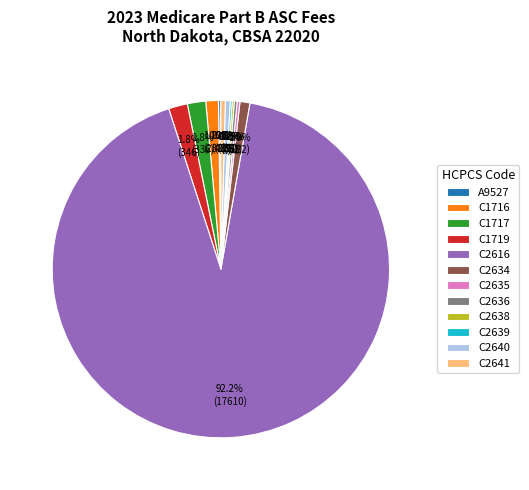

Is there a majority slice in this chart?

Yes